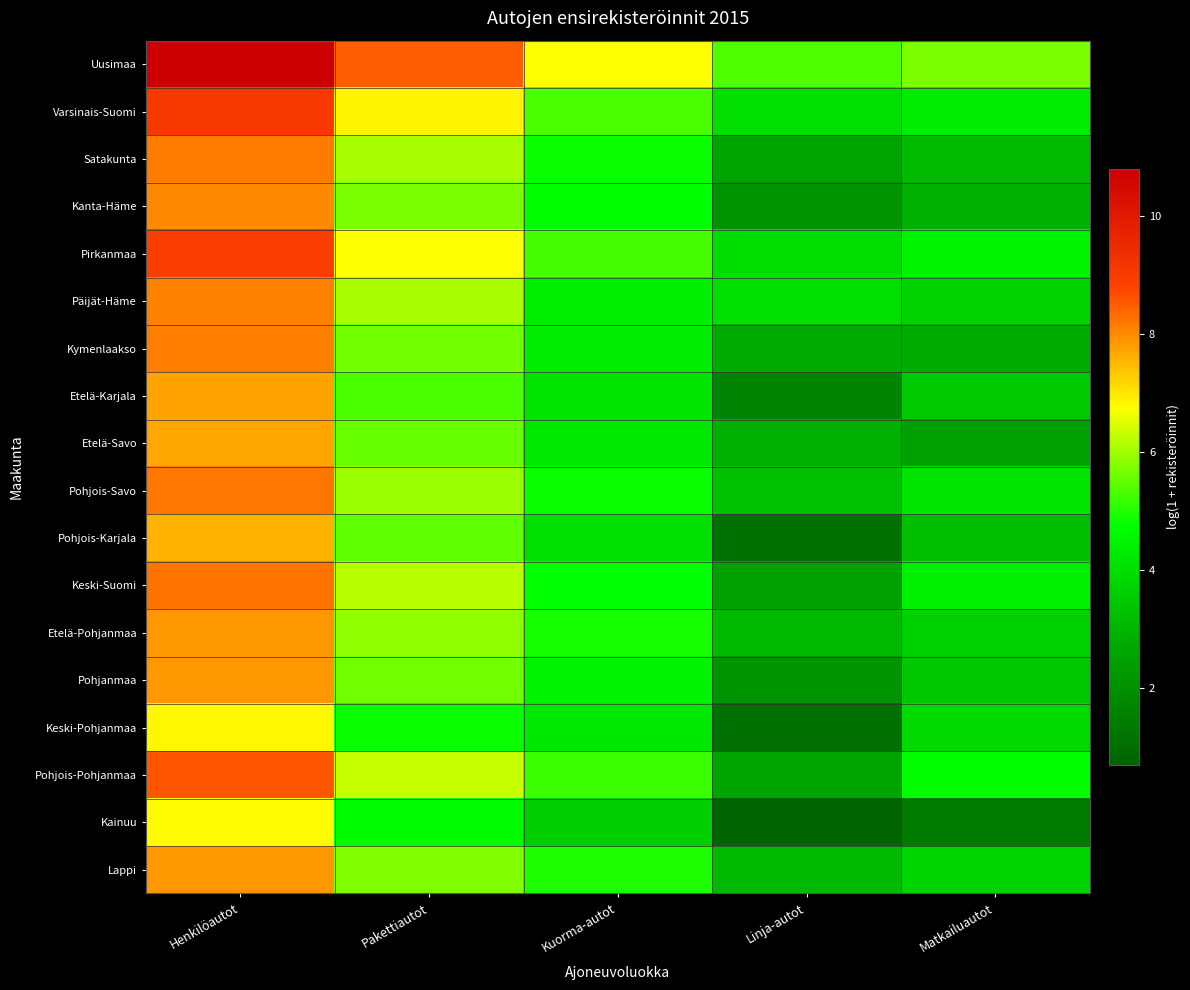

Reading left to right, list all the values displayed in this chart.

Uusimaa: Henkilöautot=10.8	Pakettiautot=8.5	Kuorma-autot=6.8	Linja-autot=5.4	Matkailuautot=5.7
Varsinais-Suomi: Henkilöautot=9.1	Pakettiautot=6.9	Kuorma-autot=5.3	Linja-autot=4.0	Matkailuautot=4.3
Satakunta: Henkilöautot=8.2	Pakettiautot=6.1	Kuorma-autot=4.8	Linja-autot=2.6	Matkailuautot=3.2
Kanta-Häme: Henkilöautot=8.0	Pakettiautot=5.7	Kuorma-autot=4.7	Linja-autot=2.1	Matkailuautot=2.9
Pirkanmaa: Henkilöautot=9.0	Pakettiautot=6.7	Kuorma-autot=5.3	Linja-autot=4.0	Matkailuautot=4.5
Päijät-Häme: Henkilöautot=8.1	Pakettiautot=6.1	Kuorma-autot=4.4	Linja-autot=4.0	Matkailuautot=3.7
Kymenlaakso: Henkilöautot=8.1	Pakettiautot=5.7	Kuorma-autot=4.3	Linja-autot=2.7	Matkailuautot=2.8
Etelä-Karjala: Henkilöautot=7.7	Pakettiautot=5.3	Kuorma-autot=4.1	Linja-autot=1.6	Matkailuautot=3.5
Etelä-Savo: Henkilöautot=7.7	Pakettiautot=5.5	Kuorma-autot=4.2	Linja-autot=2.9	Matkailuautot=2.5
Pohjois-Savo: Henkilöautot=8.2	Pakettiautot=6.0	Kuorma-autot=4.8	Linja-autot=3.3	Matkailuautot=4.1
Pohjois-Karjala: Henkilöautot=7.6	Pakettiautot=5.5	Kuorma-autot=4.0	Linja-autot=1.1	Matkailuautot=3.2
Keski-Suomi: Henkilöautot=8.2	Pakettiautot=6.2	Kuorma-autot=4.8	Linja-autot=2.5	Matkailuautot=4.4
Etelä-Pohjanmaa: Henkilöautot=7.9	Pakettiautot=5.9	Kuorma-autot=5.0	Linja-autot=3.1	Matkailuautot=3.7
Pohjanmaa: Henkilöautot=7.8	Pakettiautot=5.6	Kuorma-autot=4.5	Linja-autot=2.1	Matkailuautot=3.4
Keski-Pohjanmaa: Henkilöautot=6.8	Pakettiautot=4.8	Kuorma-autot=4.2	Linja-autot=1.1	Matkailuautot=3.9
Pohjois-Pohjanmaa: Henkilöautot=8.6	Pakettiautot=6.3	Kuorma-autot=5.2	Linja-autot=2.6	Matkailuautot=4.7
Kainuu: Henkilöautot=6.8	Pakettiautot=4.6	Kuorma-autot=3.6	Linja-autot=0.7	Matkailuautot=1.4
Lappi: Henkilöautot=7.9	Pakettiautot=5.8	Kuorma-autot=5.0	Linja-autot=3.1	Matkailuautot=3.8